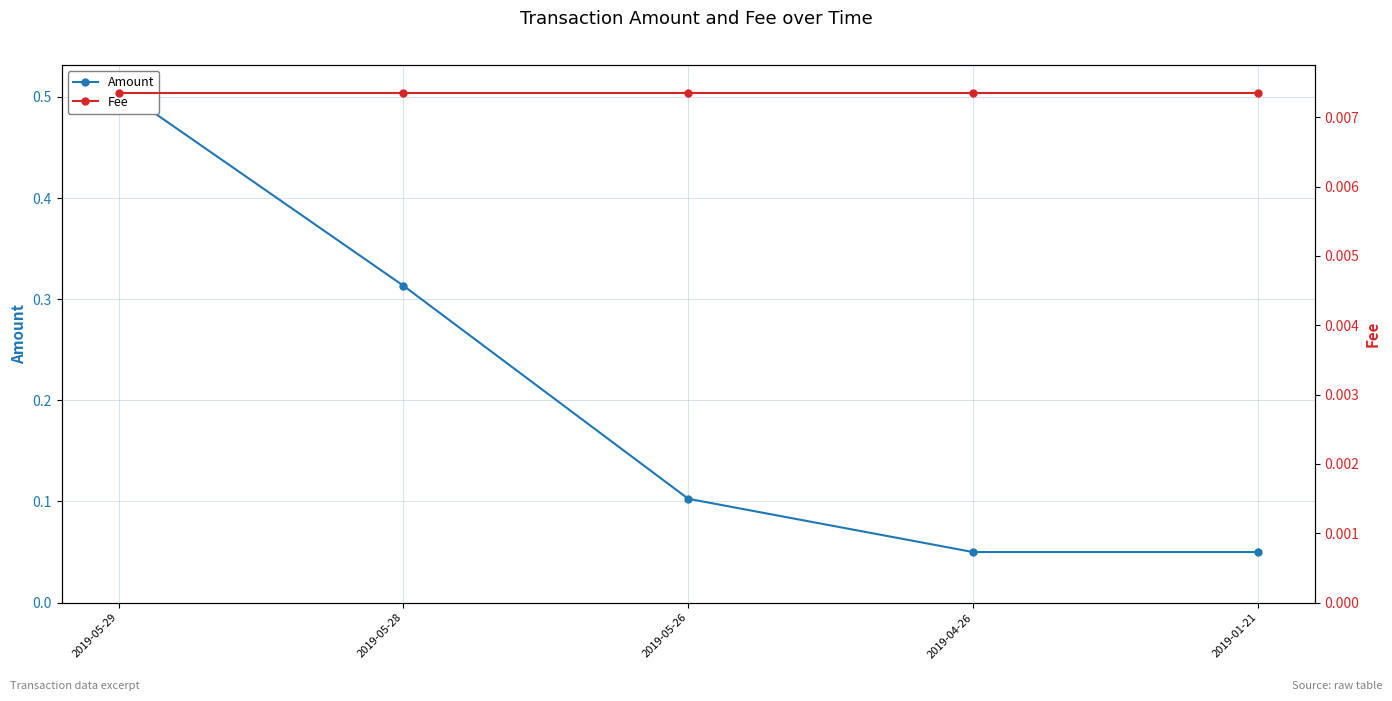

Is the value of Fee at 2019-05-28 greater than the value of Amount at 2019-05-29?

No